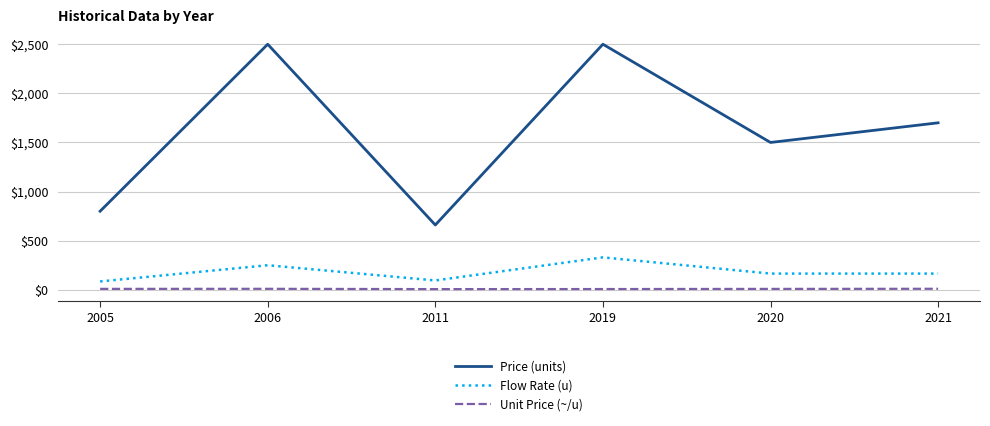

Count the number of categories in the chart.

6